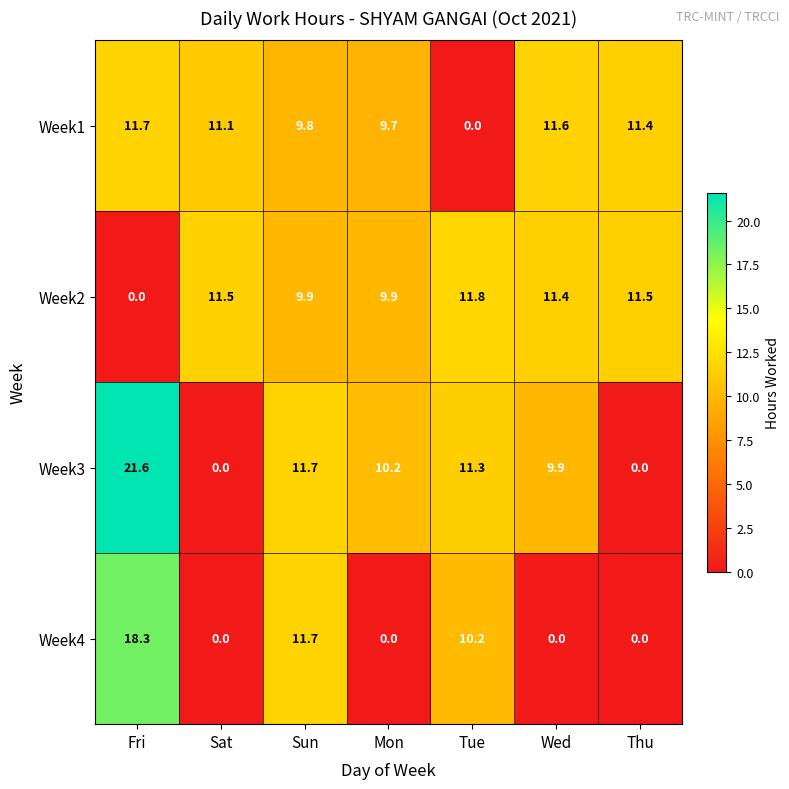

Reading right to left, transcribe all the data shown in this chart.

Week1: 11.4	11.6	0.0	9.7	9.8	11.1	11.7
Week2: 11.5	11.4	11.8	9.9	9.9	11.5	0.0
Week3: 0.0	9.9	11.3	10.2	11.7	0.0	21.6
Week4: 0.0	0.0	10.2	0.0	11.7	0.0	18.3